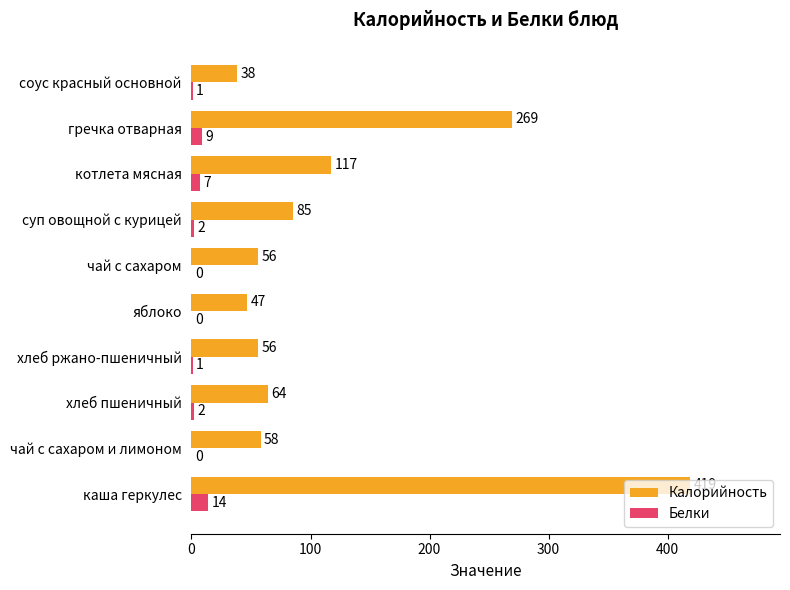

Which series changed the most between каша геркулес and суп овощной с курицей?

Калорийность